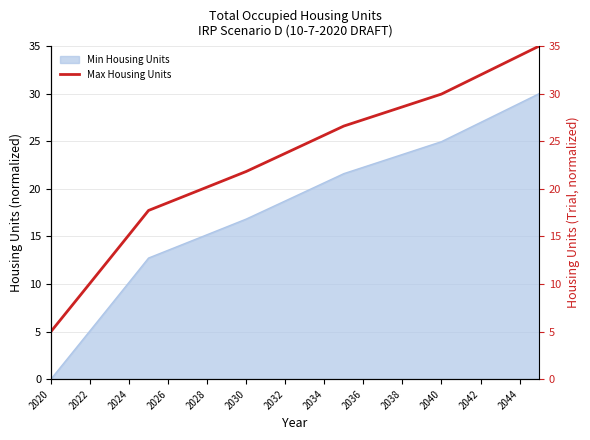

Is it true that Min Housing Units equals 29.0 at 2044?

True